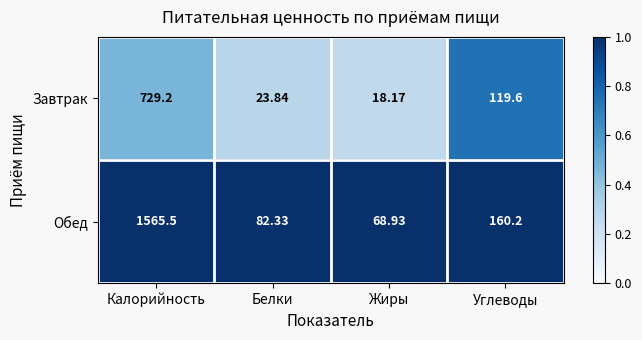

Is the value of Обед at Белки greater than the value of Завтрак at Жиры?

Yes